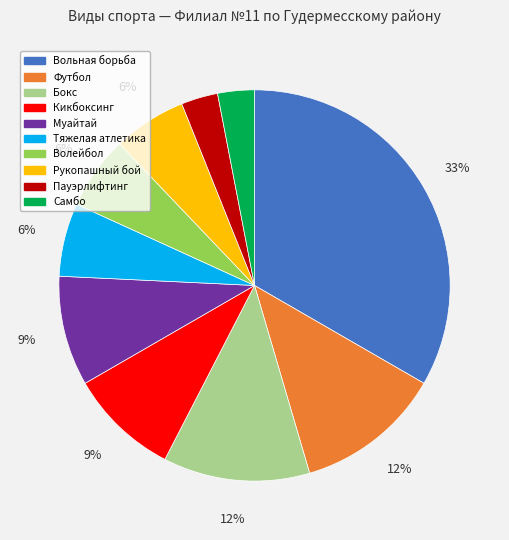

Combined, do Волейбол and Кикбоксинг account for over 50%?

No